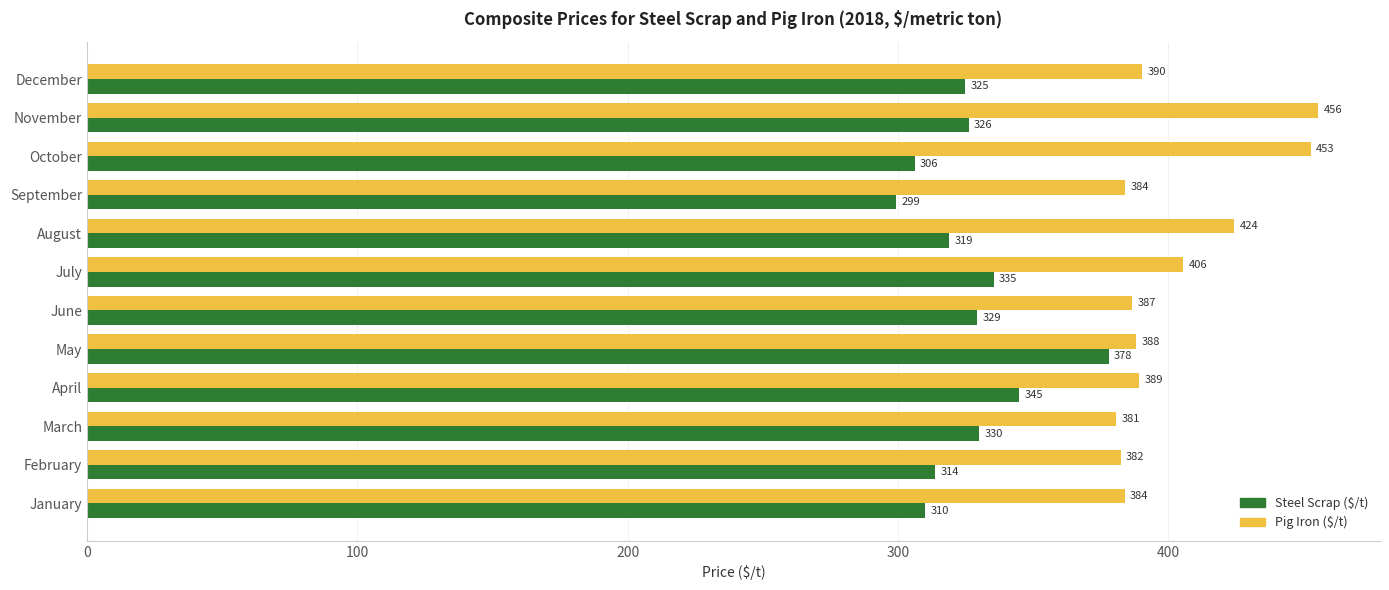

List the labels in order of Steel Scrap ($/t) value, smallest first.

September, October, January, February, August, December, November, June, March, July, April, May